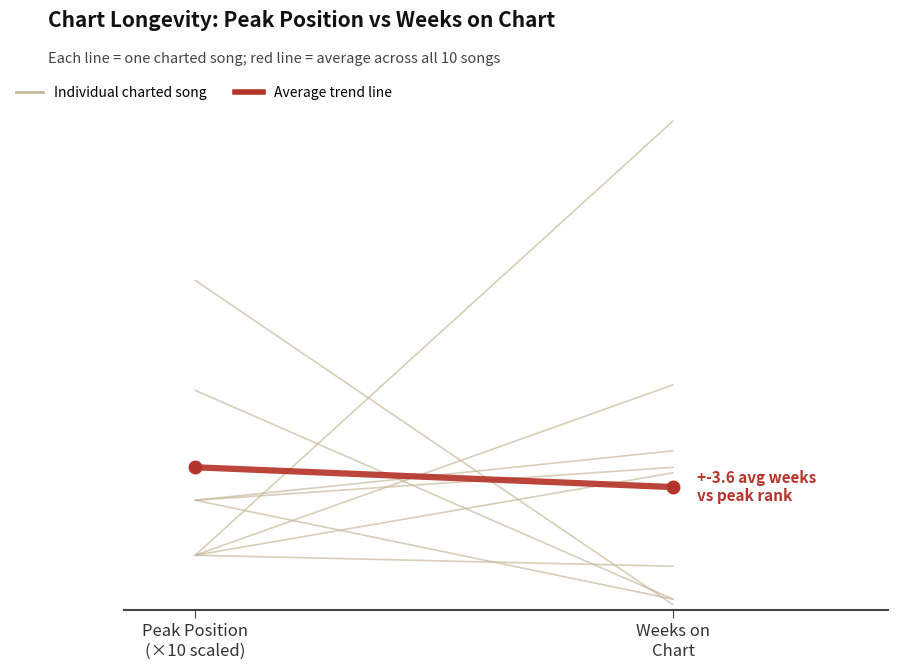

What is the difference between the maximum and minimum values in the Average (Peak Position scaled → Weeks on Chart) series?

3.6